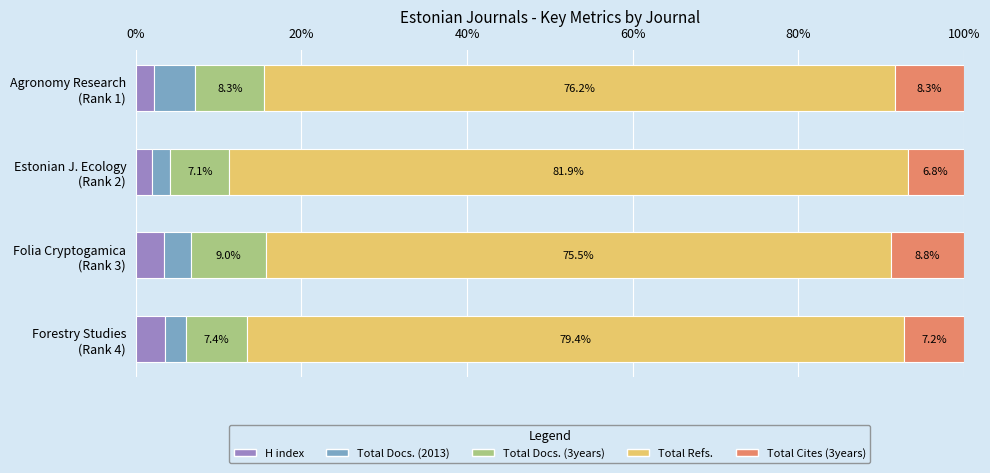

Count the number of data series in this chart.

5